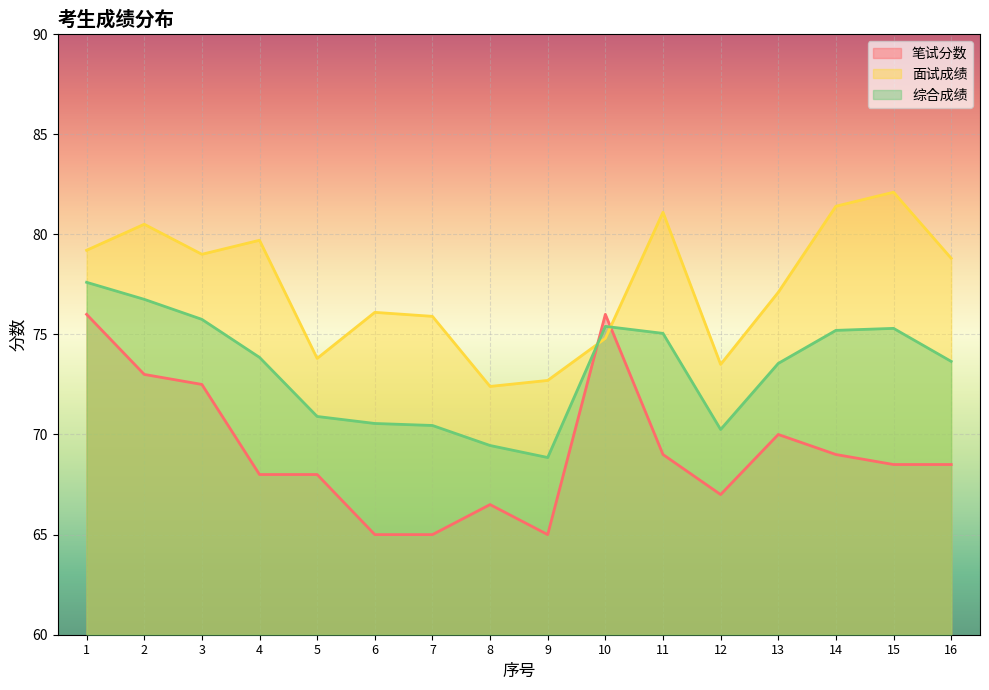

What is the value of the 笔试分数 point at the 11th from the left?

69.0